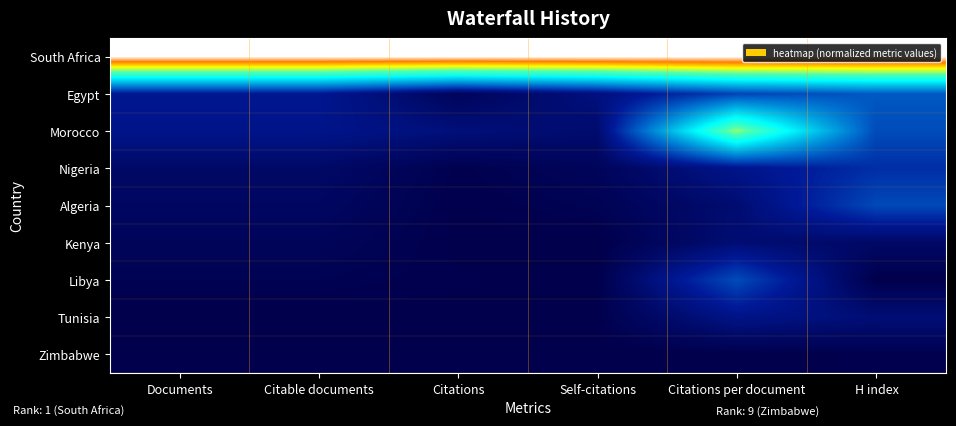

Reading left to right, extract all data points from this chart.

South Africa: Documents=1.0	Citable documents=1.0	Citations=1.0	Self-citations=1.0	Citations per document=1.0	H index=1.0
Egypt: Documents=0.1	Citable documents=0.1	Citations=0.0	Self-citations=0.1	Citations per document=0.2	H index=0.2
Morocco: Documents=0.1	Citable documents=0.1	Citations=0.1	Self-citations=0.1	Citations per document=0.7	H index=0.2
Nigeria: Documents=0.0	Citable documents=0.0	Citations=0.0	Self-citations=0.0	Citations per document=0.1	H index=0.2
Algeria: Documents=0.0	Citable documents=0.0	Citations=0.0	Self-citations=0.0	Citations per document=0.1	H index=0.2
Kenya: Documents=0.0	Citable documents=0.0	Citations=0.0	Self-citations=0.0	Citations per document=0.1	H index=0.0
Libya: Documents=0.0	Citable documents=0.0	Citations=0.0	Self-citations=0.0	Citations per document=0.2	H index=0.0
Tunisia: Documents=0.0	Citable documents=0.0	Citations=0.0	Self-citations=0.0	Citations per document=0.1	H index=0.1
Zimbabwe: Documents=0.0	Citable documents=0.0	Citations=0.0	Self-citations=0.0	Citations per document=0.0	H index=0.0